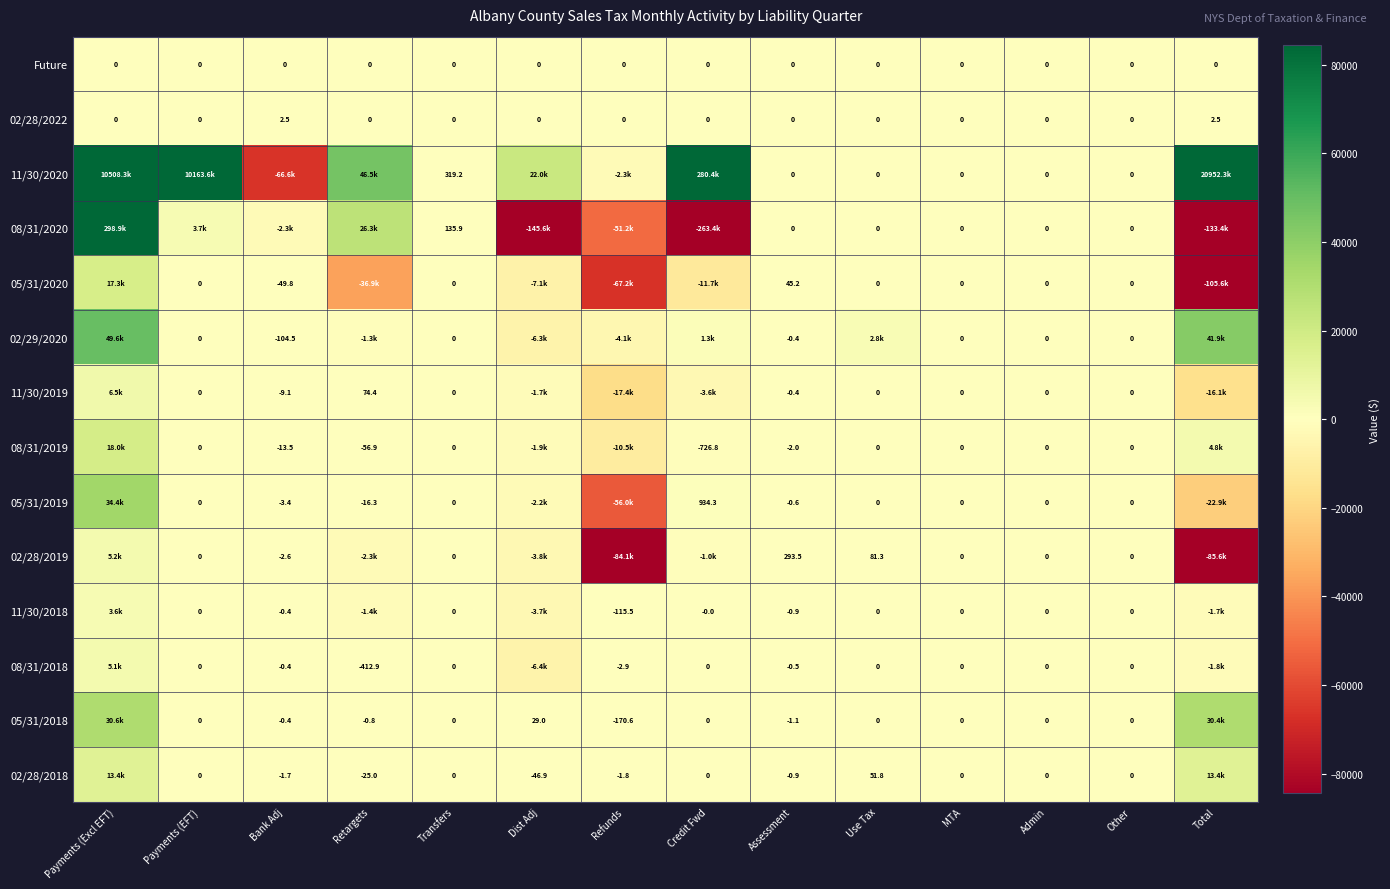

Count the number of data series in this chart.

14